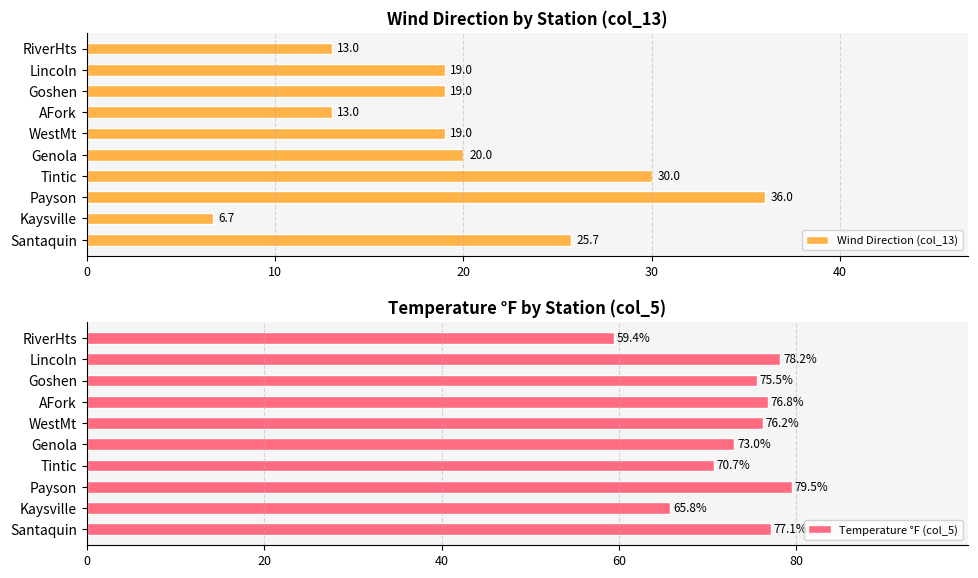

Read the Wind Direction (col_13) value at RiverHts.

13.0